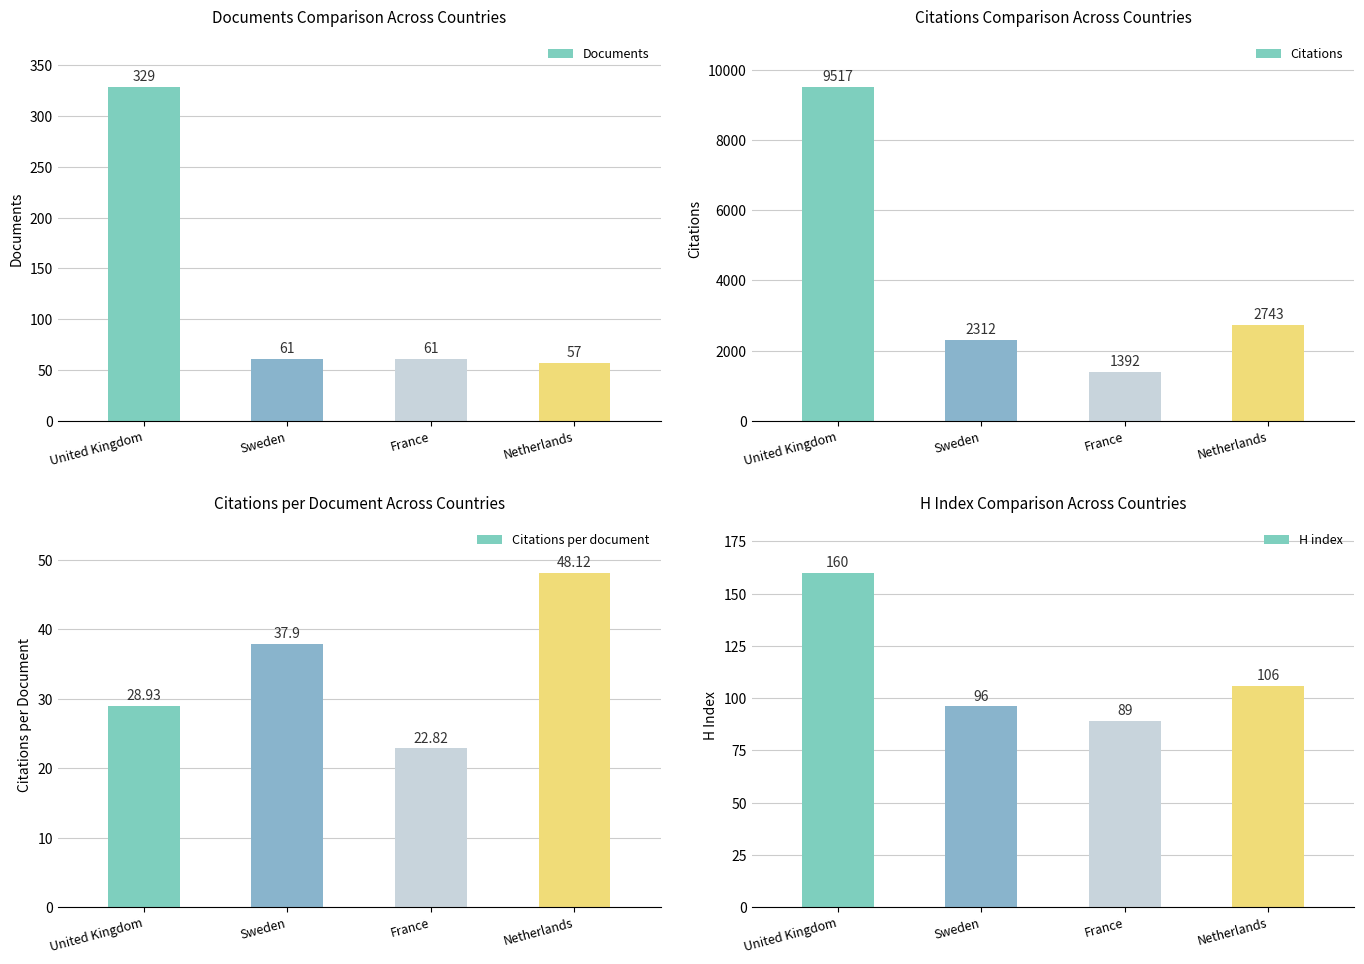

What is the label of the 1st bar from the right?

Netherlands